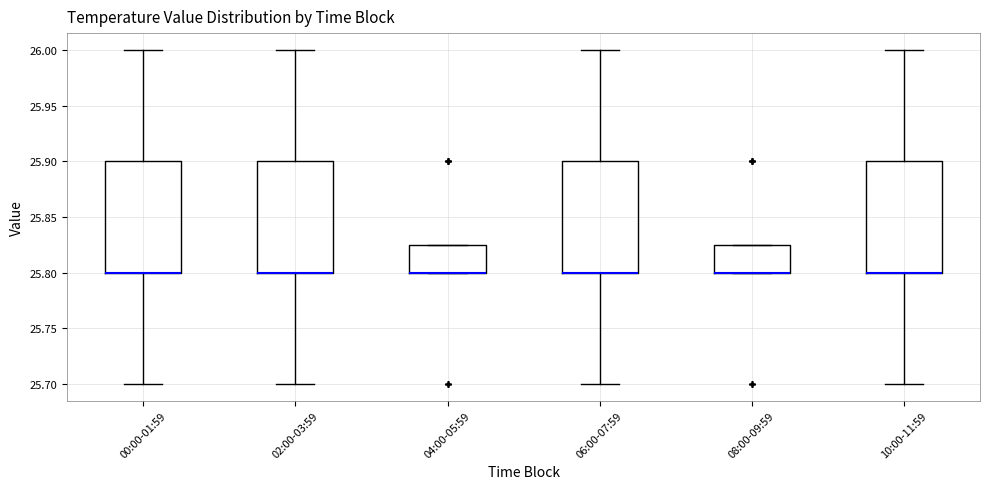

Reading left to right, transcribe this box plot: for each box, give where its median line is, the range the box spans, and where its two whiskers end, as read against the y-axis. The values are not printed on the chart, so give them approximately, as read against the axis.

00:00-01:59: median 25.800 (drawn on the box's lower edge), box 25.800 to 25.900, whiskers 25.700 to 26.000
02:00-03:59: median 25.800 (drawn on the box's lower edge), box 25.800 to 25.900, whiskers 25.700 to 26.000
04:00-05:59: median 25.800 (drawn on the box's lower edge), box 25.800 to 25.825, whiskers 25.800 to 25.825
06:00-07:59: median 25.800 (drawn on the box's lower edge), box 25.800 to 25.900, whiskers 25.700 to 26.000
08:00-09:59: median 25.800 (drawn on the box's lower edge), box 25.800 to 25.825, whiskers 25.800 to 25.825
10:00-11:59: median 25.800 (drawn on the box's lower edge), box 25.800 to 25.900, whiskers 25.700 to 26.000